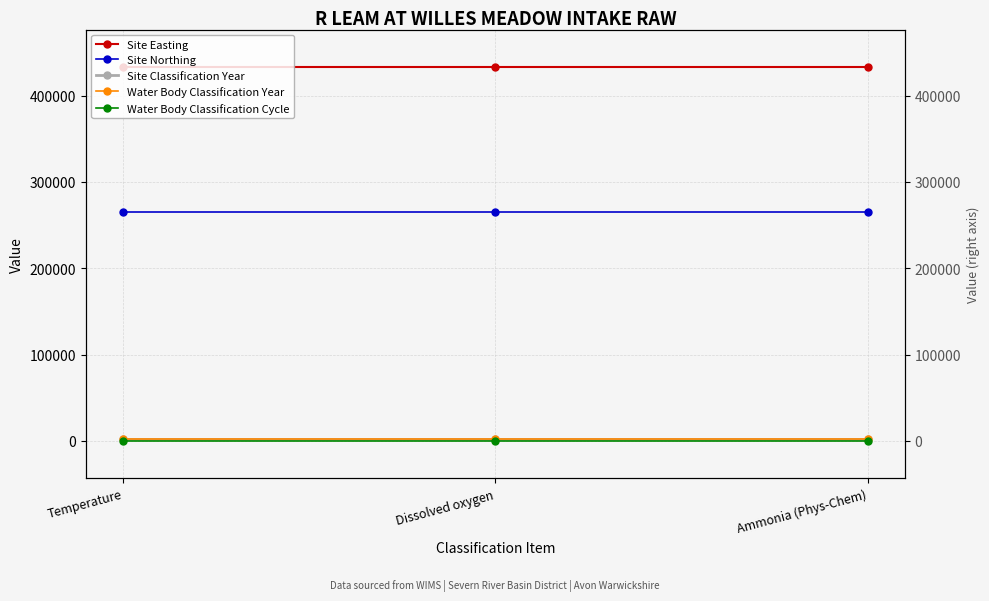

Rank the series by their maximum value, from highest to lowest.

Site Easting, Site Northing, Site Classification Year, Water Body Classification Year, Water Body Classification Cycle